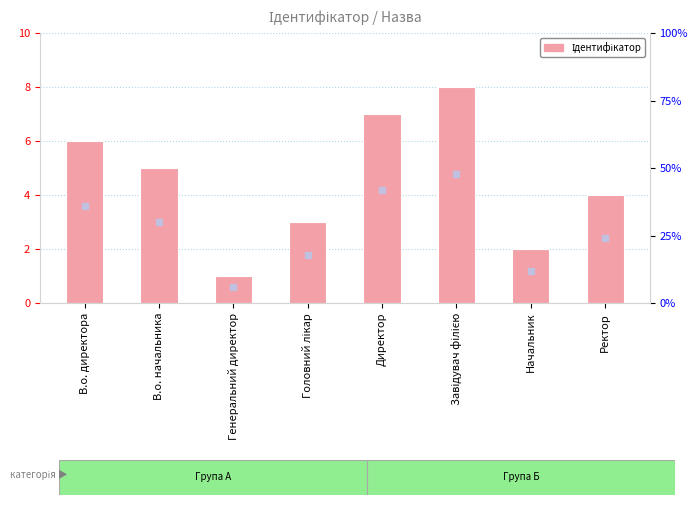

Between Завідувач філією and Начальник, which is larger?

Завідувач філією